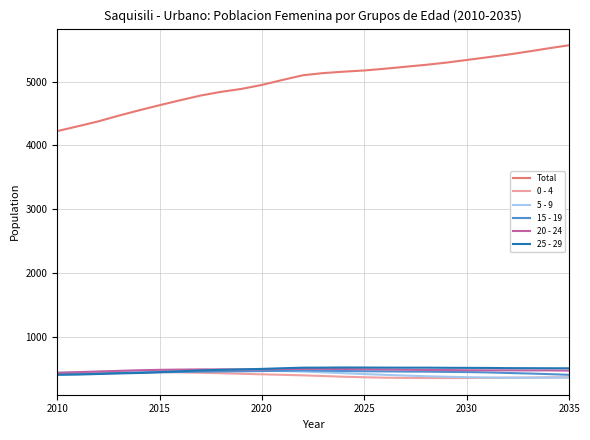

True or false: 15 - 19 and Total intersect in this chart.

False